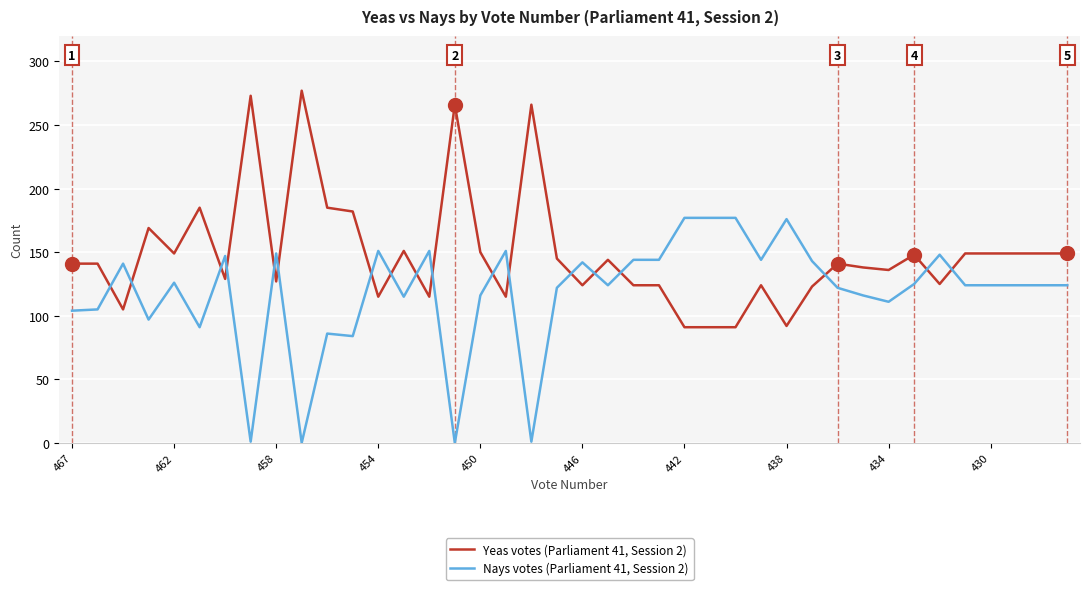

What is the maximum value shown in the chart?

277